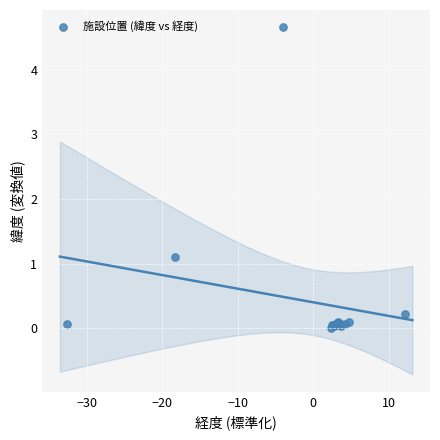

What Y value in the scatter plot is closest to 2?

1.1